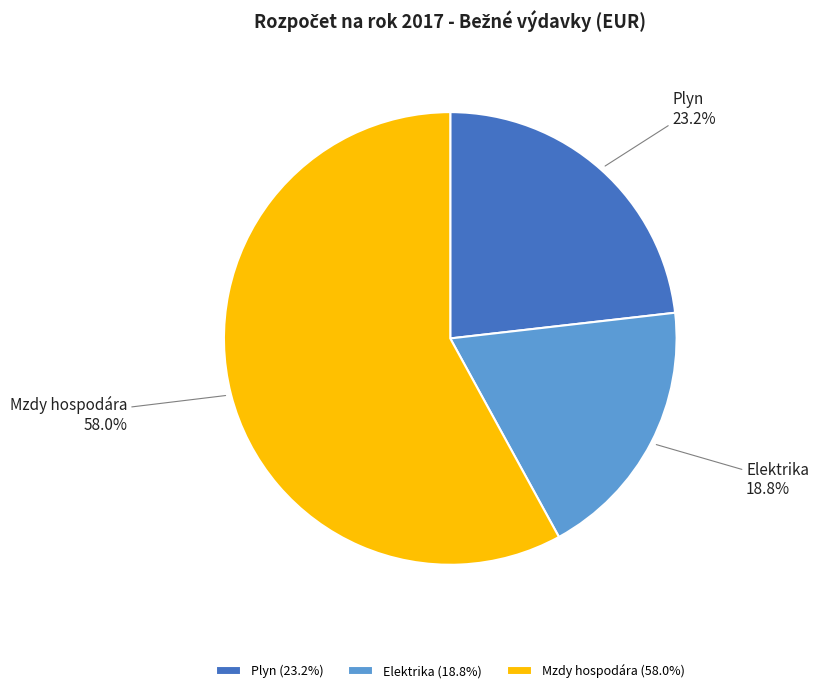

How much of the chart is everything except Elektrika?

81.2%